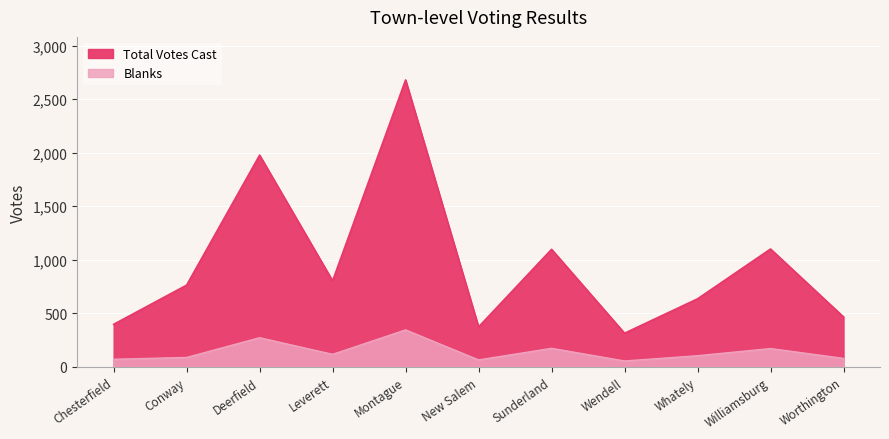

Rank the categories by Total Votes Cast value from lowest to highest.

Wendell, New Salem, Chesterfield, Worthington, Whately, Conway, Leverett, Sunderland, Williamsburg, Deerfield, Montague